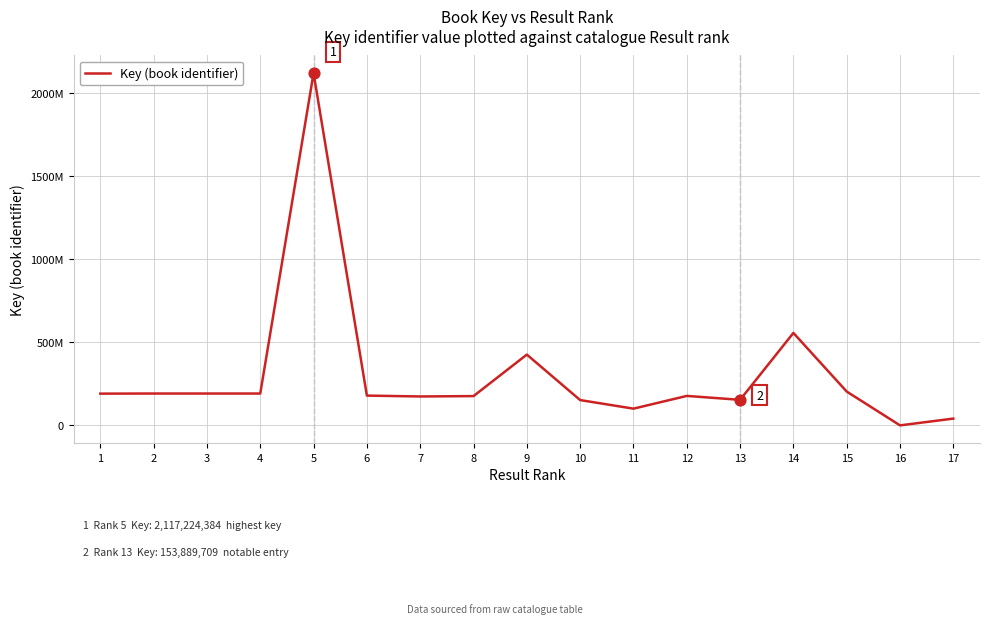

What is the change in value from 2 to 3?

+114